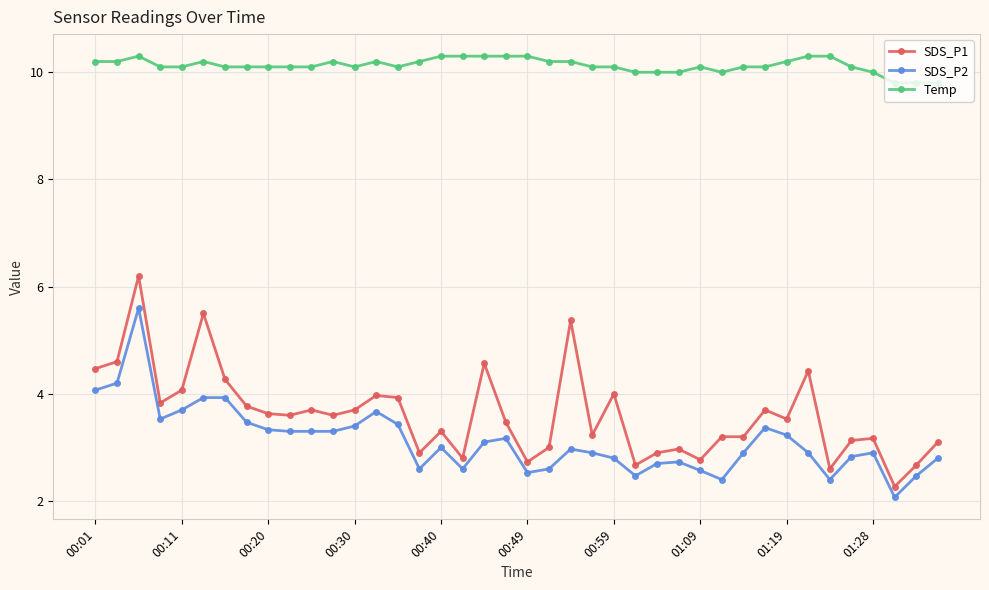

How many categories are shown in the chart?

40